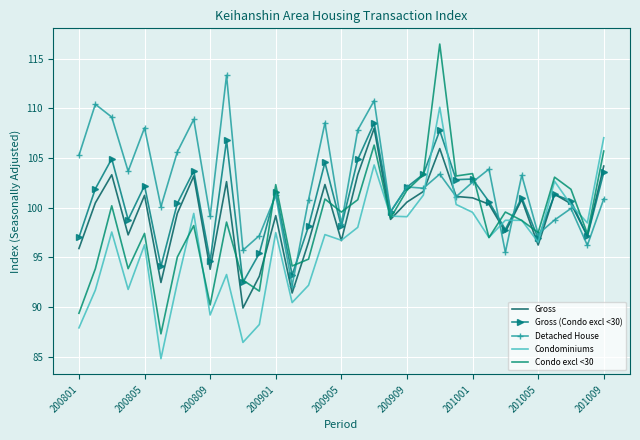

What is the maximum value shown in the chart?

116.5